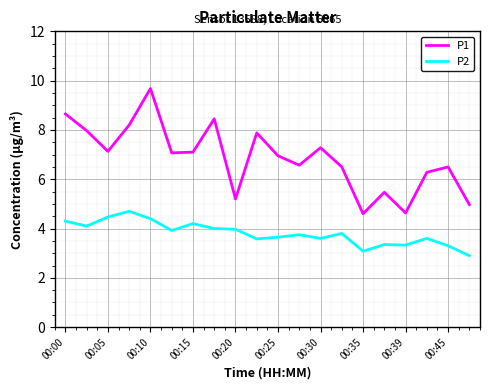

Which series has the largest total across all categories?

P1